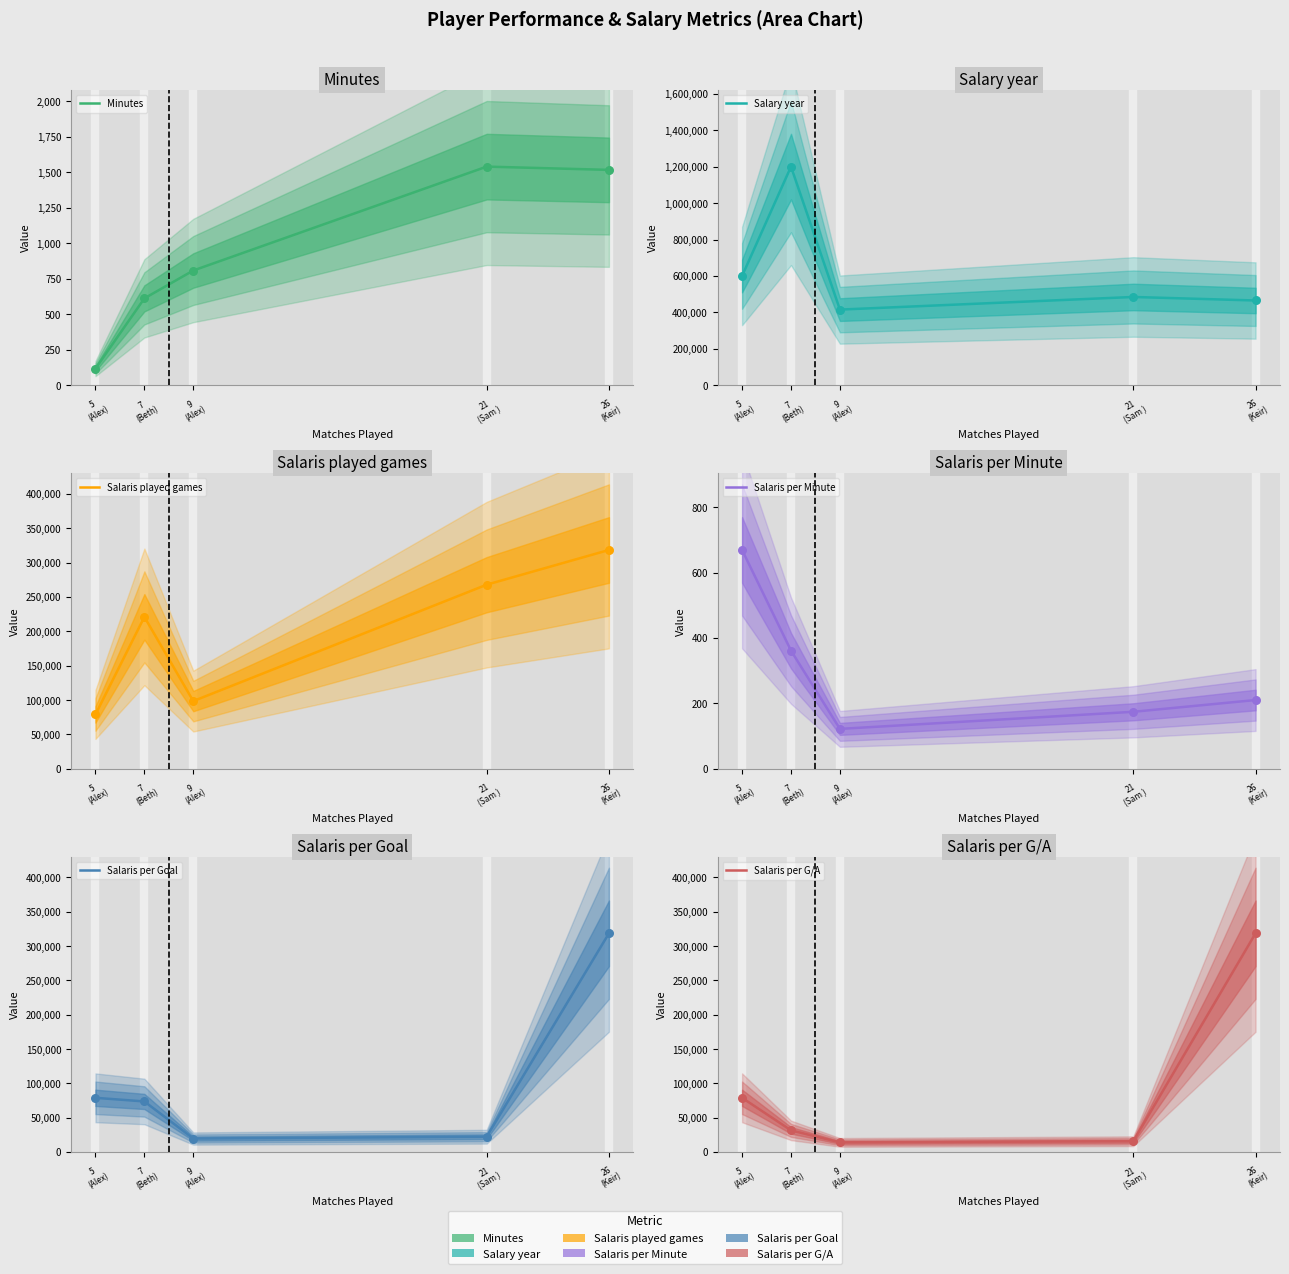

At how many categories does at least one series exceed 142084?

5